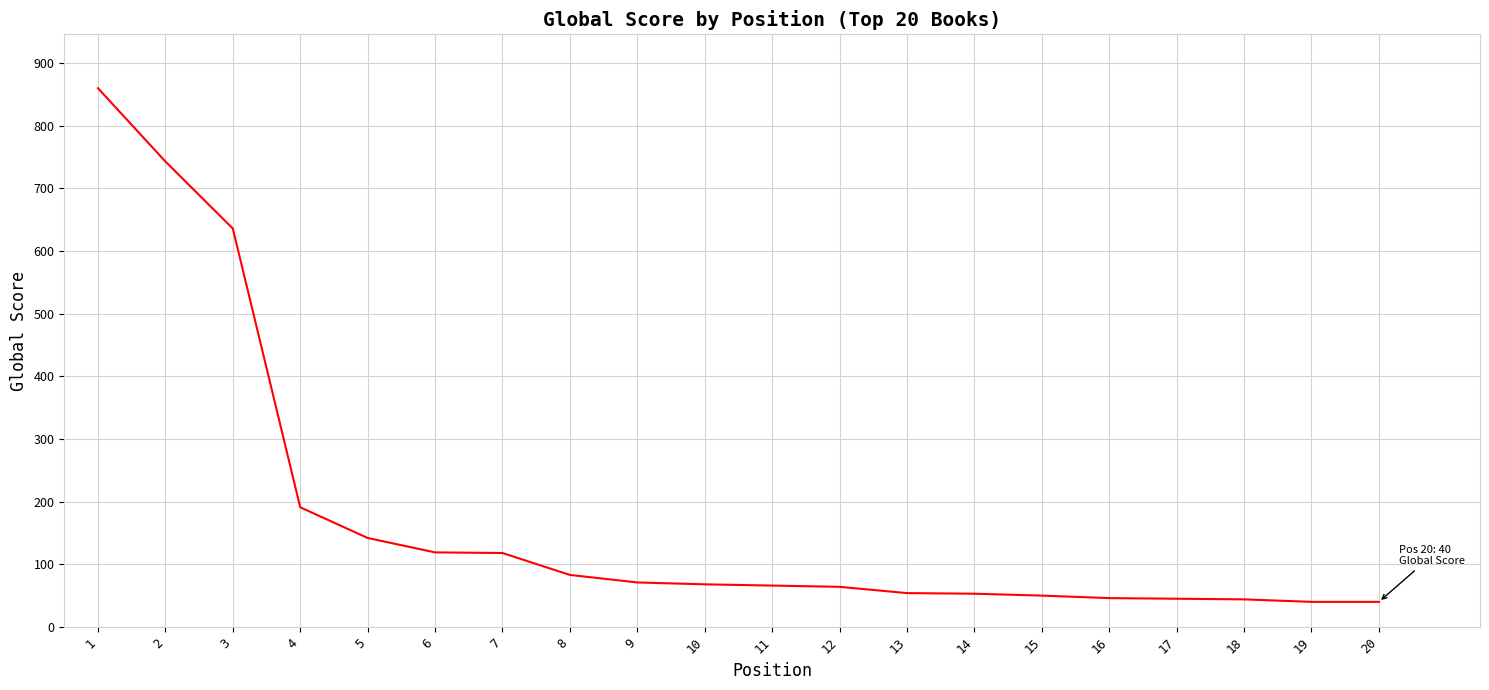

What is the minimum value shown in the chart?

40